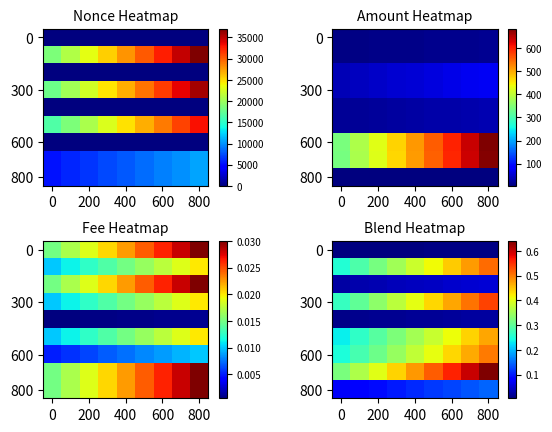

At how many categories does at least one series exceed 0?

9